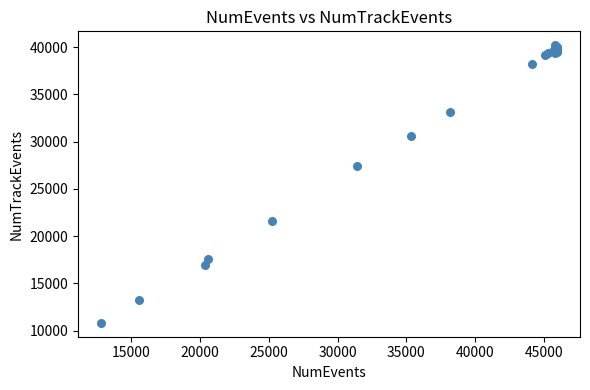

What Y value in the scatter plot is closest to 25510?

27408